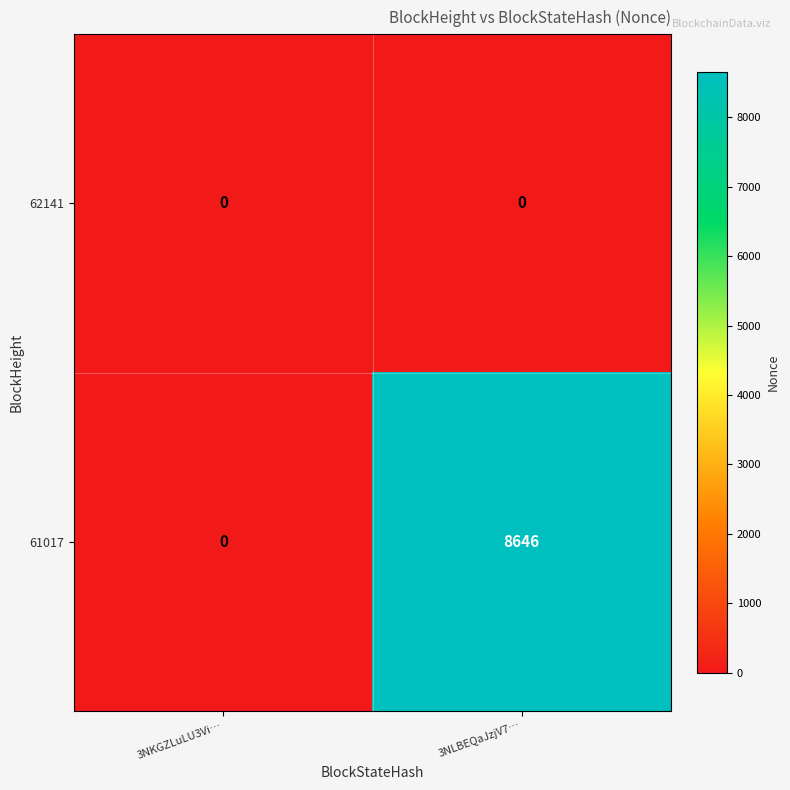

List the series in order of their peak value, highest first.

61017, 62141